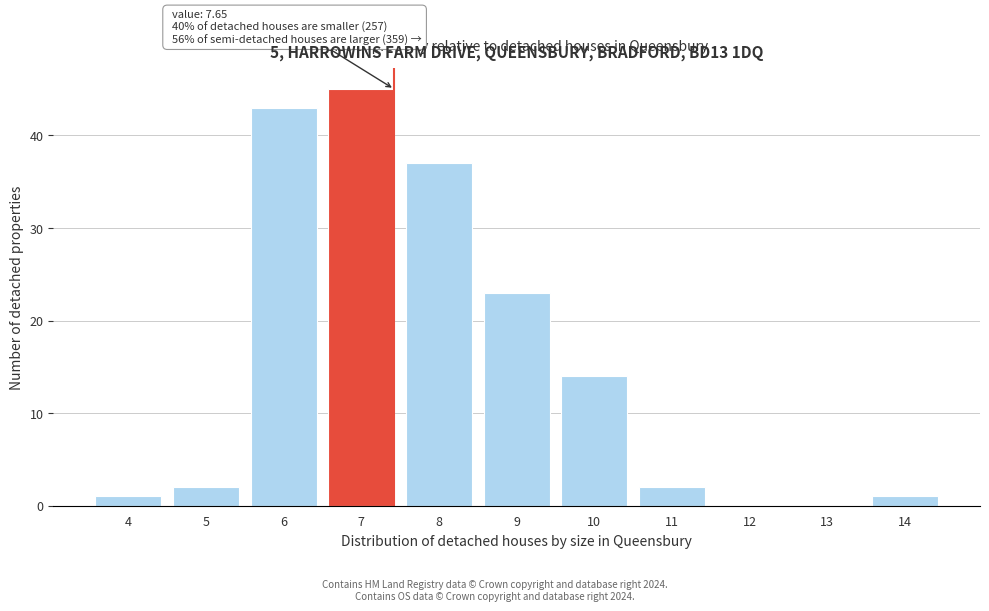

Reading left to right, what are all the values shown in this chart?

4=1	5=2	6=43	7=45	8=37	9=23	10=14	11=2	12=0	13=0	14=1